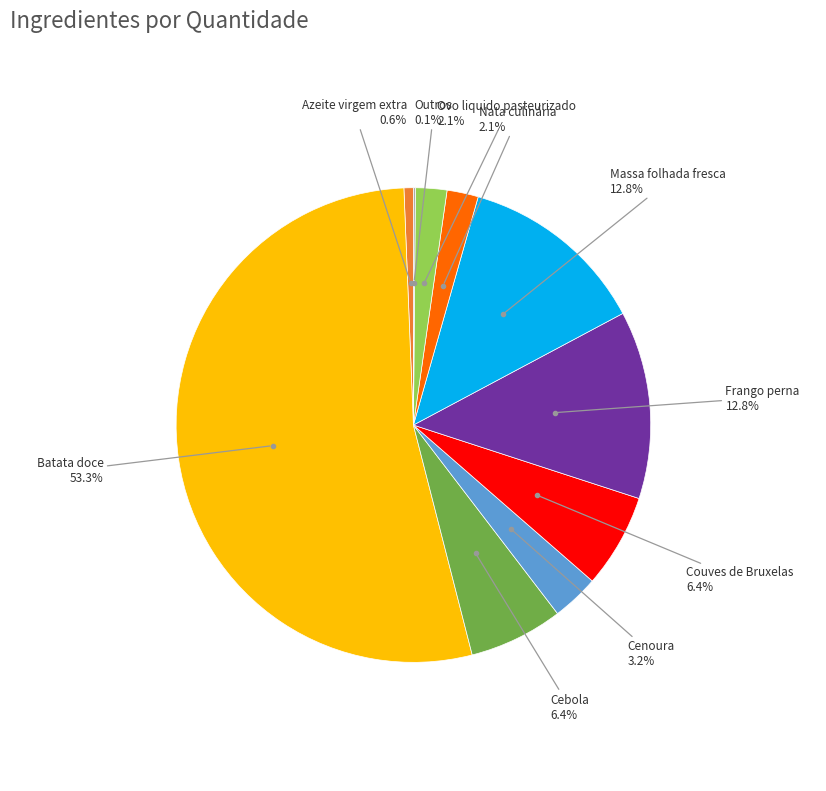

Is there any slice that represents more than half of the pie?

Yes